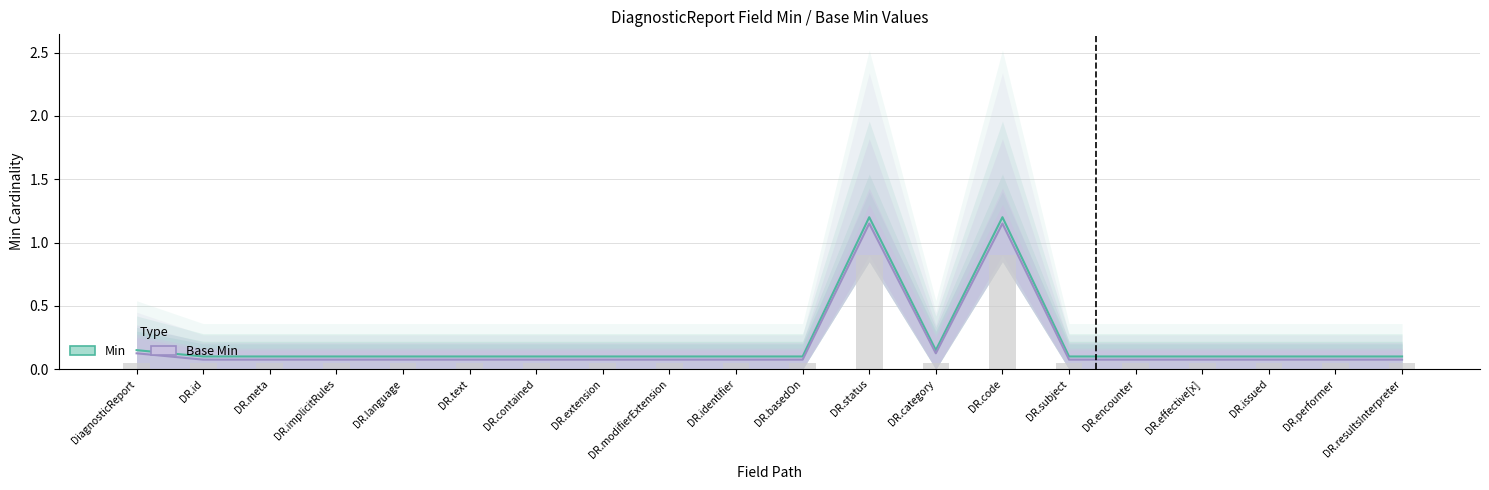

Reading left to right, transcribe all the data shown in this chart.

Min: 0.1	0.1	0.1	0.1	0.1	0.1	0.1	0.1	0.1	0.1	0.1	1.2	0.1	1.2	0.1	0.1	0.1	0.1	0.1	0.1
Base Min: 0.1	0.1	0.1	0.1	0.1	0.1	0.1	0.1	0.1	0.1	0.1	1.1	0.1	1.1	0.1	0.1	0.1	0.1	0.1	0.1